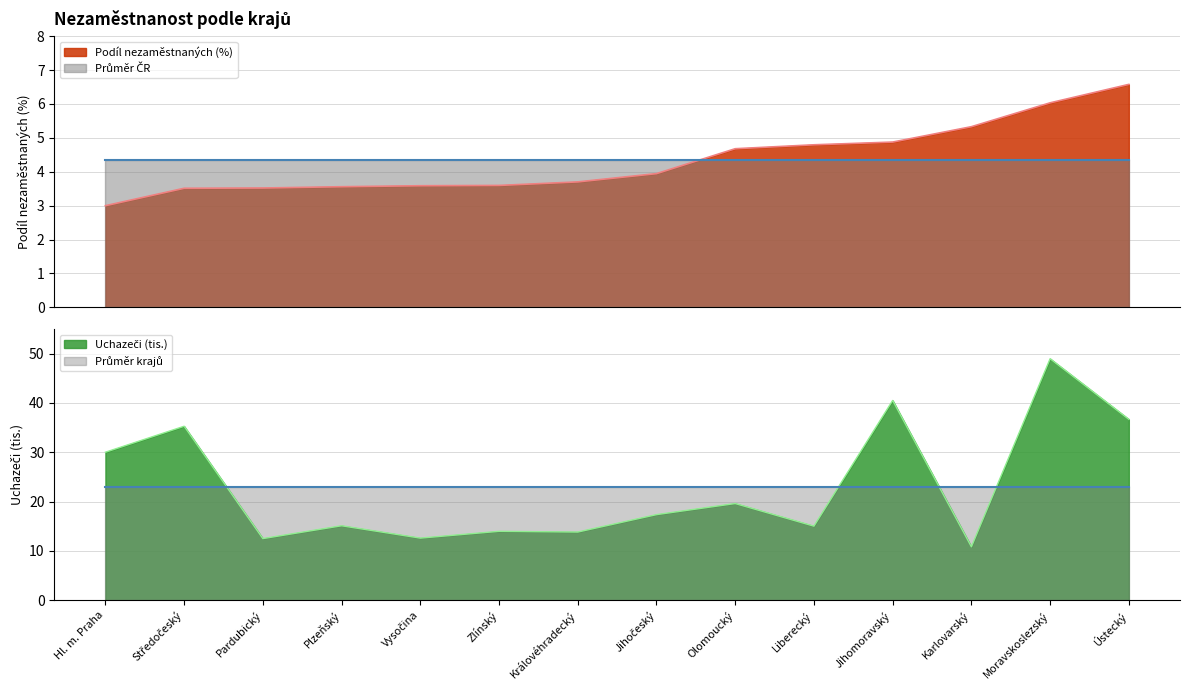

Reading left to right, what are all the values shown in this chart?

Podíl nezaměstnaných (%): Hl. m. Praha=3.0	Středočeský=3.5	Pardubický=3.5	Plzeňský=3.6	Vysočina=3.6	Zlínský=3.6	Královéhradecký=3.7	Jihočeský=3.9	Olomoucký=4.7	Liberecký=4.8	Jihomoravský=4.9	Karlovarský=5.3	Moravskoslezský=6.0	Ústecký=6.6
Uchazeči (tis.): Hl. m. Praha=30.0	Středočeský=35.3	Pardubický=12.5	Plzeňský=15.1	Vysočina=12.6	Zlínský=14.0	Královéhradecký=13.8	Jihočeský=17.3	Olomoucký=19.6	Liberecký=15.0	Jihomoravský=40.5	Karlovarský=10.8	Moravskoslezský=49.0	Ústecký=36.7